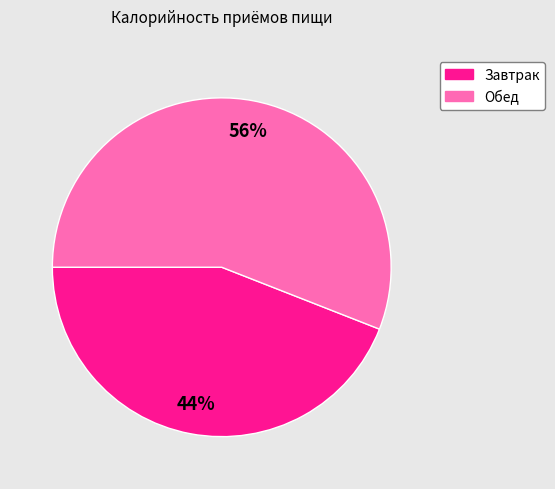

Which category has the biggest portion of the pie?

Обед